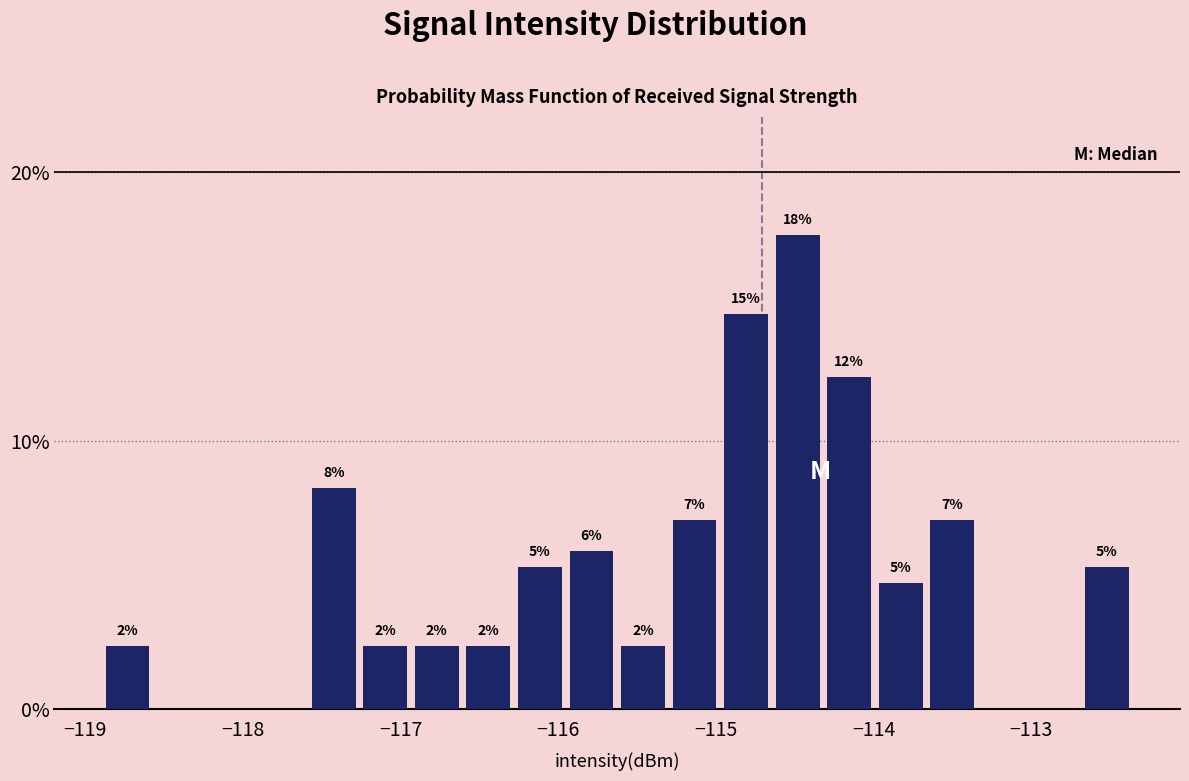

Read against the x-axis, roughly where is the centre of the tallest bar?

-114.5